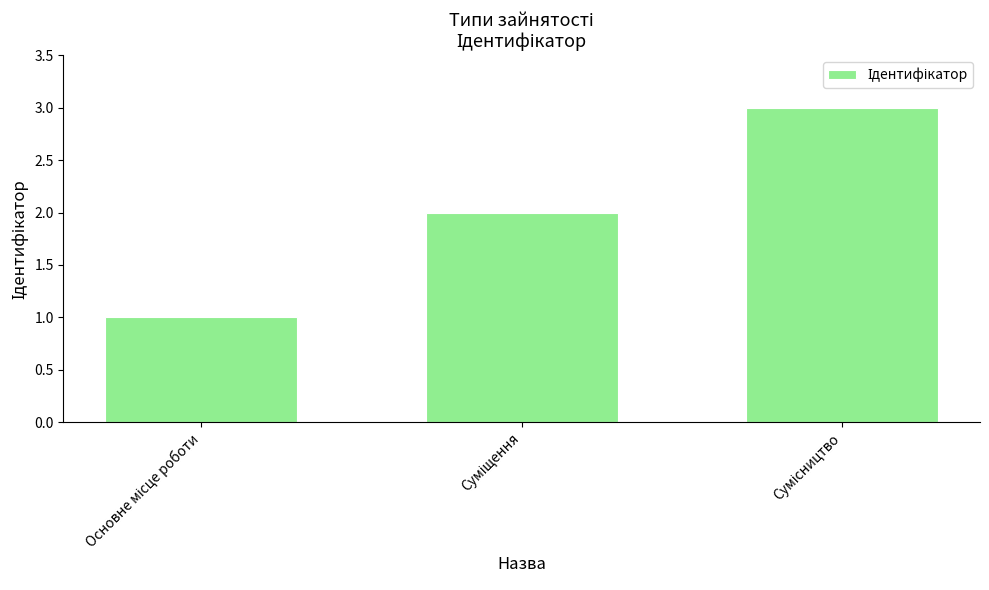

What is the sum of all values?

6